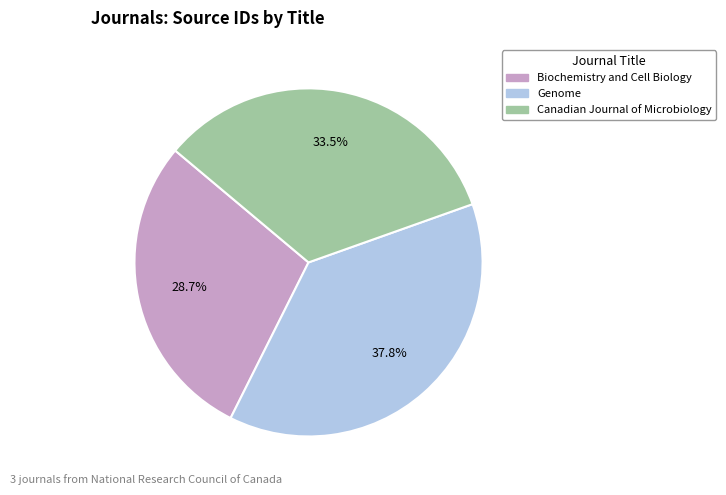

True or false: Biochemistry and Cell Biology accounts for 40% of the total.

False